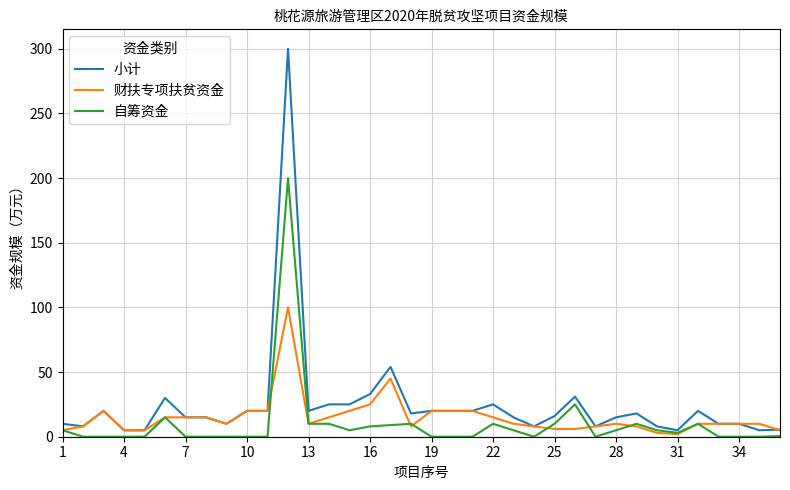

Rank the series by their maximum value, from highest to lowest.

小计, 自筹资金, 财扶专项扶贫资金